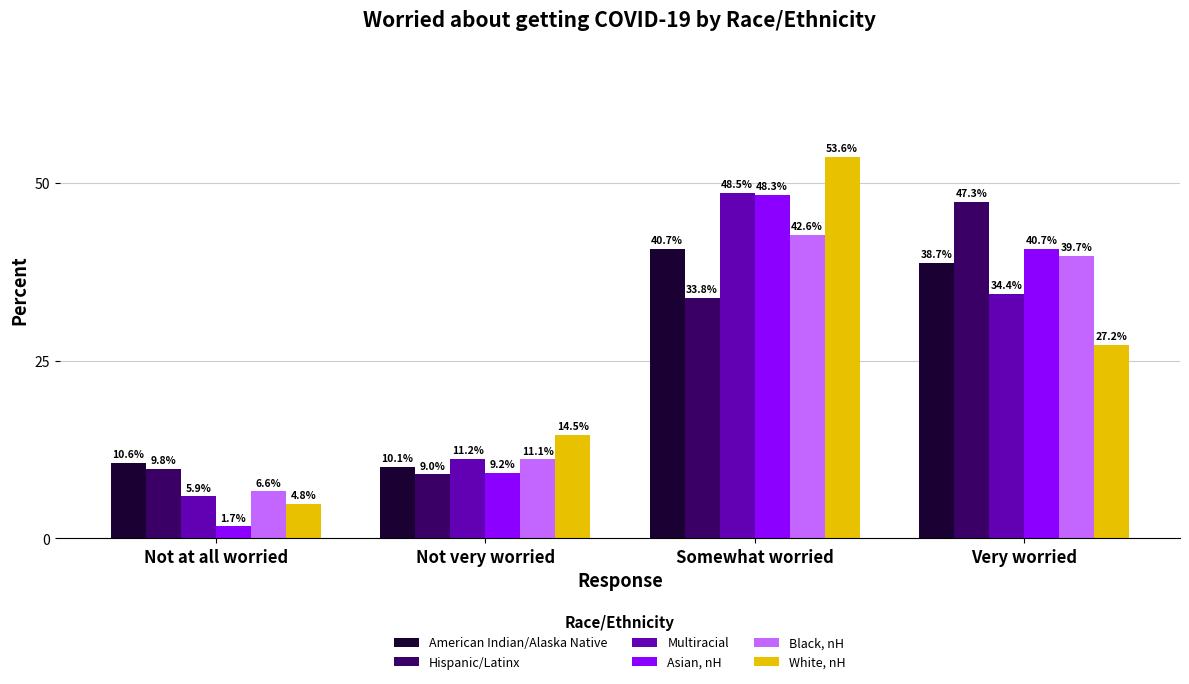

List the series in order of their peak value, highest first.

White, nH, Multiracial, Asian, nH, Hispanic/Latinx, Black, nH, American Indian/Alaska Native